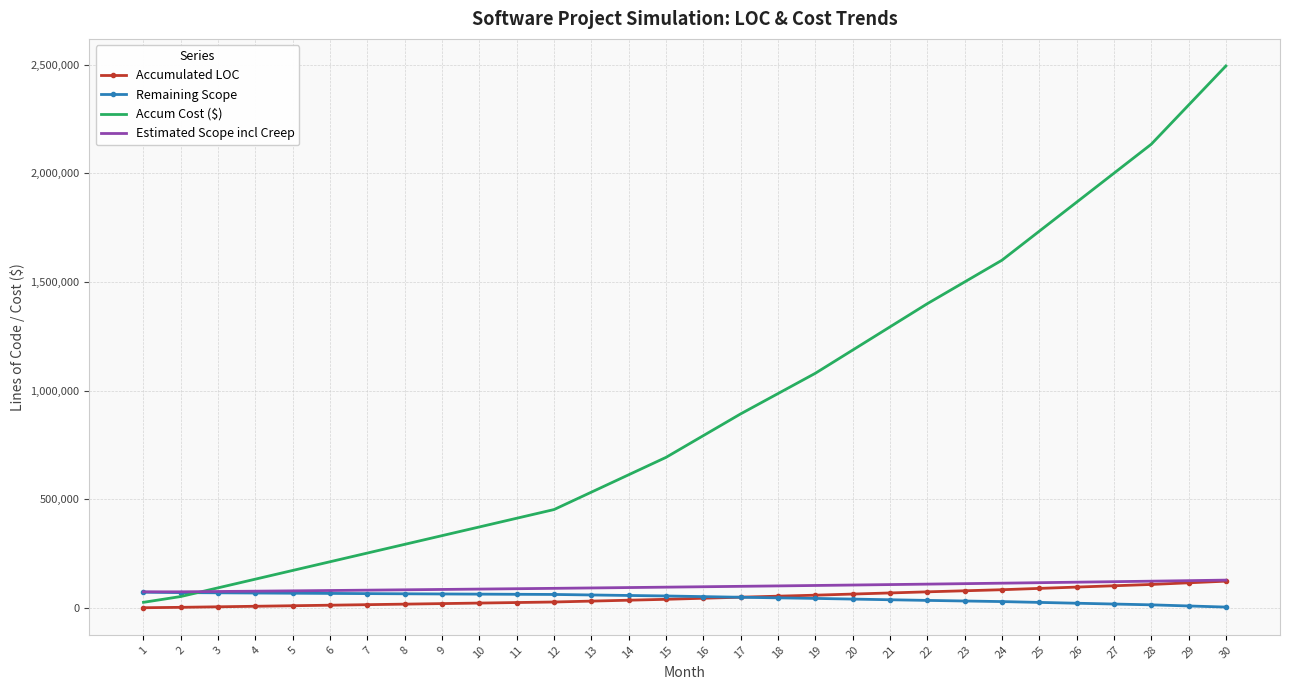

The value of Remaining Scope at 14 is 58173.7. True or false?

True